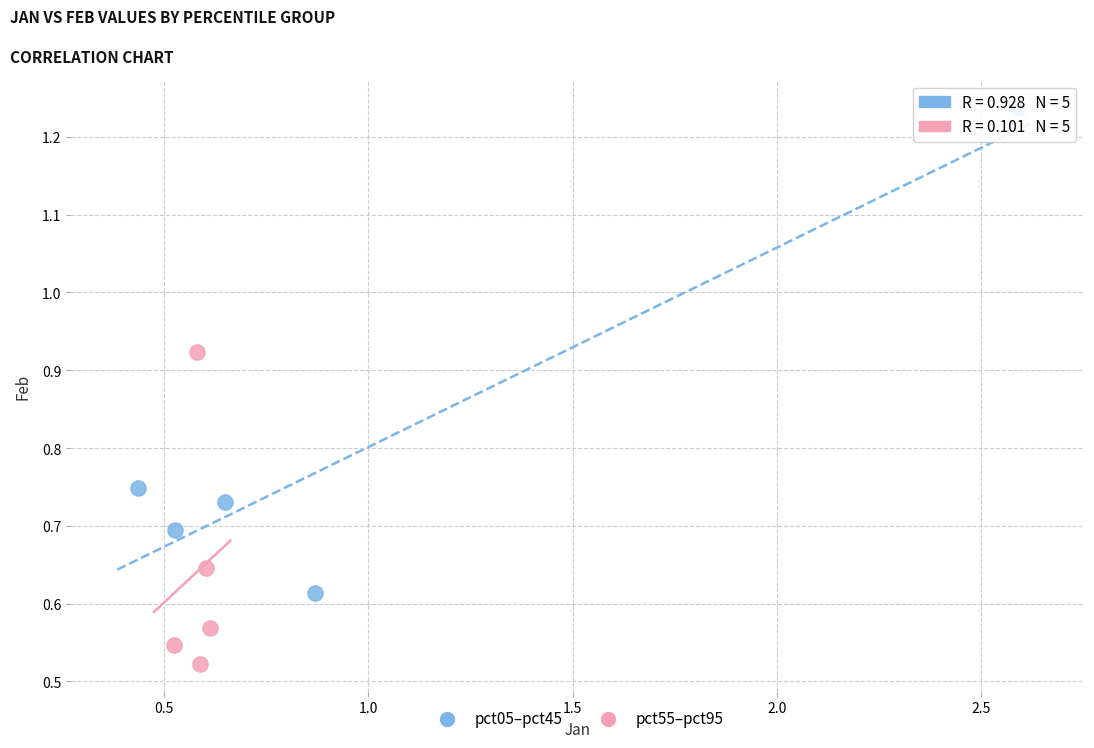

Which series contains the highest Y value?

pct05–pct45